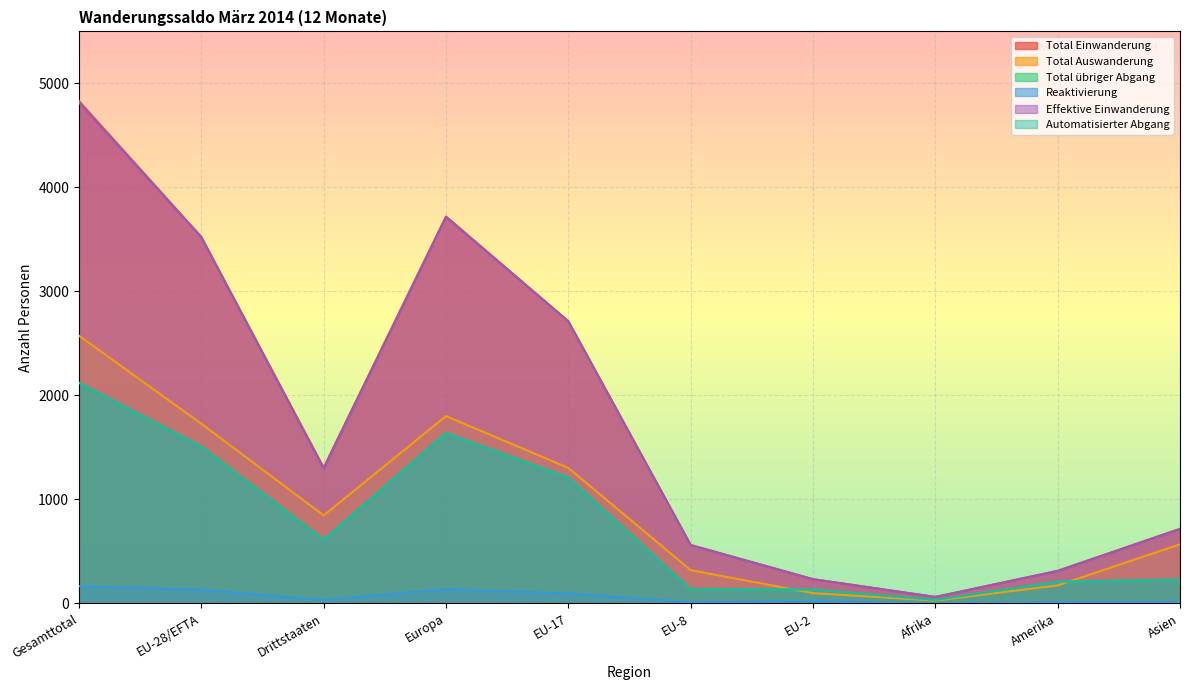

Where is the first local maximum for Total übriger Abgang?

Europa